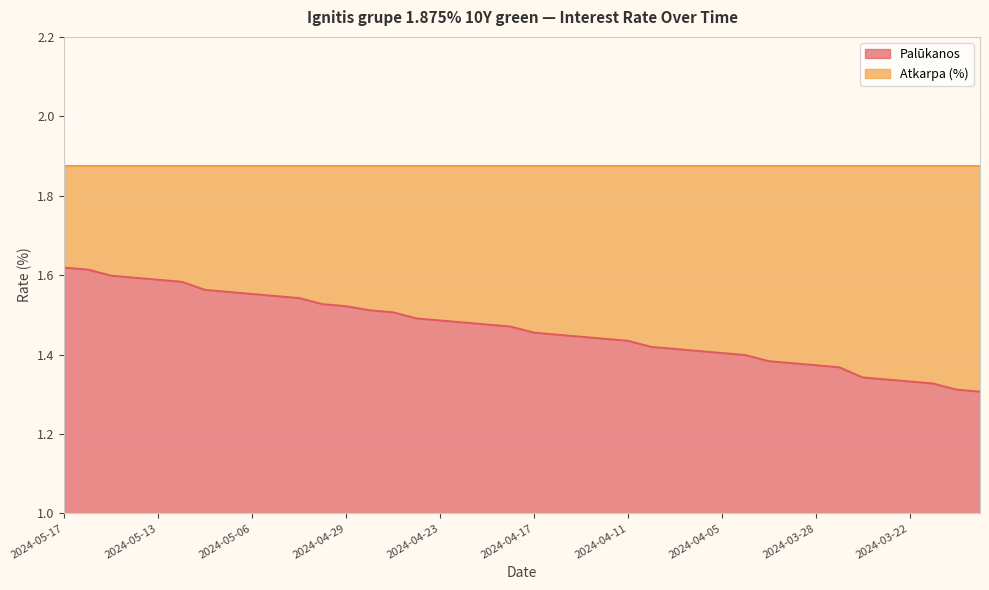

List the labels in order of value, smallest first.

2024-03-19, 2024-03-20, 2024-03-21, 2024-03-22, 2024-03-25, 2024-03-26, 2024-03-27, 2024-03-28, 2024-04-02, 2024-04-03, 2024-04-04, 2024-04-05, 2024-04-08, 2024-04-09, 2024-04-10, 2024-04-11, 2024-04-12, 2024-04-15, 2024-04-16, 2024-04-17, 2024-04-18, 2024-04-19, 2024-04-22, 2024-04-23, 2024-04-24, 2024-04-25, 2024-04-26, 2024-04-29, 2024-04-30, 2024-05-02, 2024-05-03, 2024-05-06, 2024-05-07, 2024-05-08, 2024-05-10, 2024-05-13, 2024-05-14, 2024-05-15, 2024-05-16, 2024-05-17